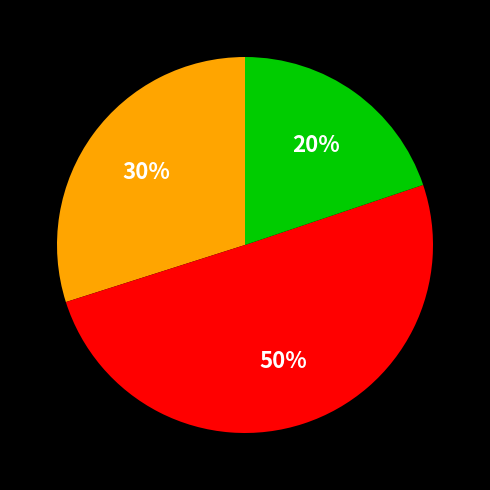

To the nearest percent, what is the difference between the largest and smallest slice percentages?

30%